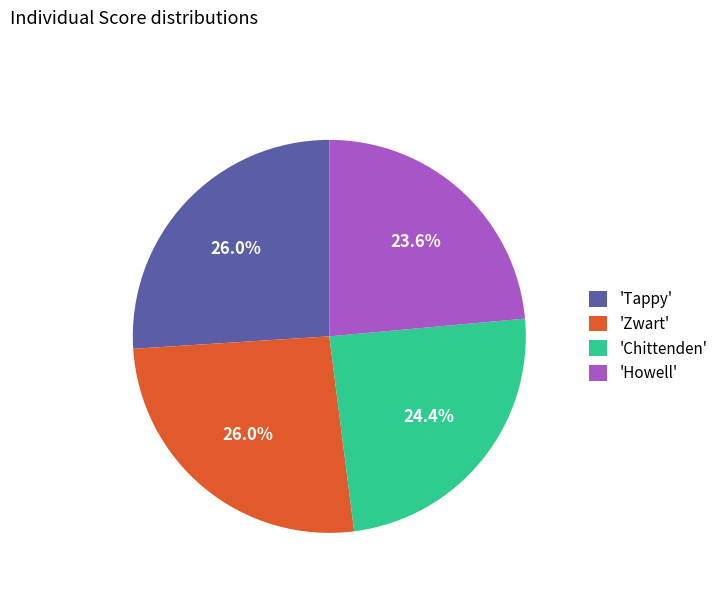

Count the number of slices in the pie.

4